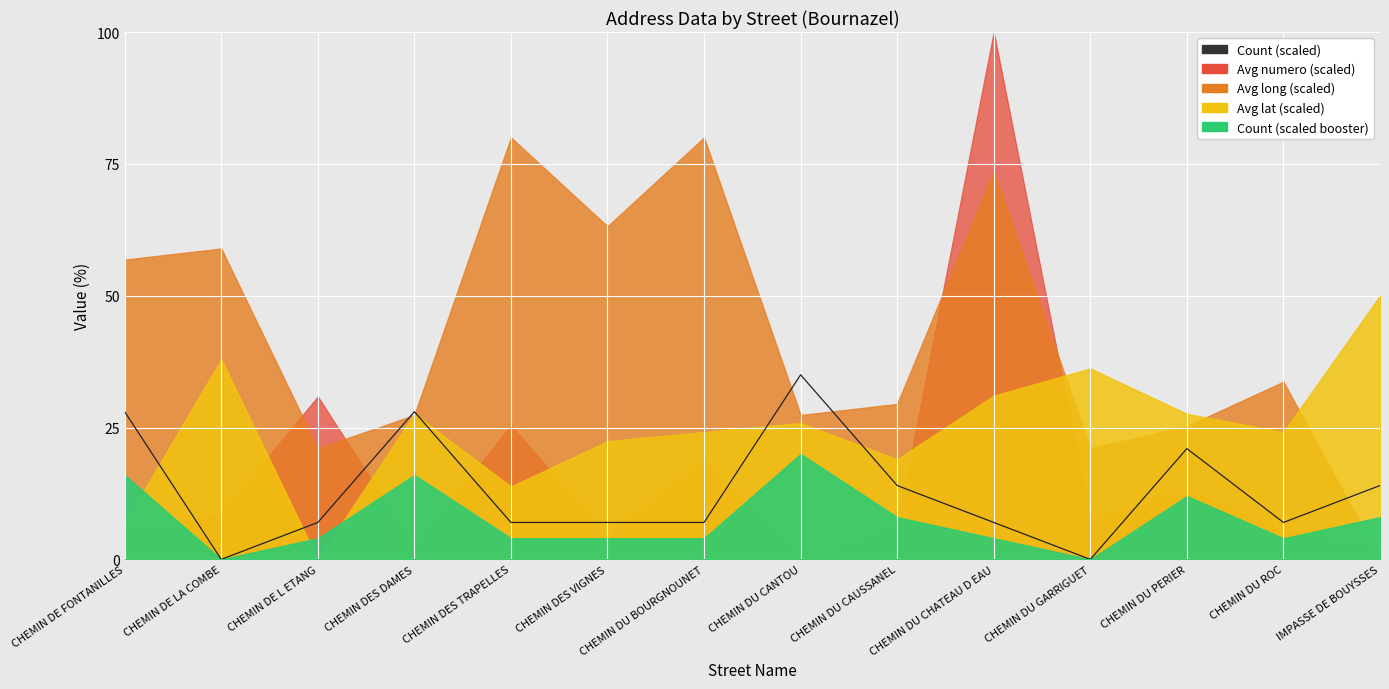

Which has a higher value, CHEMIN DU CAUSSANEL or CHEMIN DU GARRIGUET?

CHEMIN DU CAUSSANEL